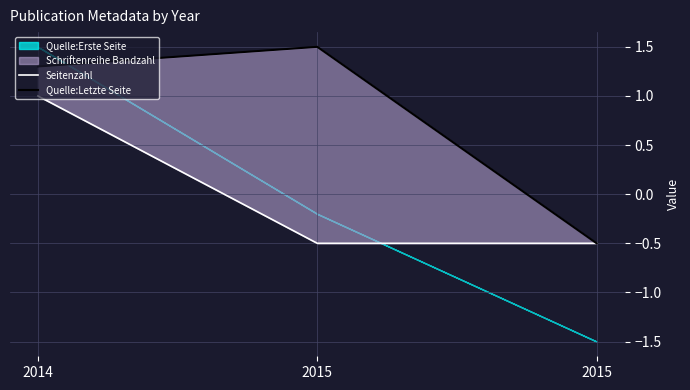

Does the chart display data point markers on the line(s)?

No